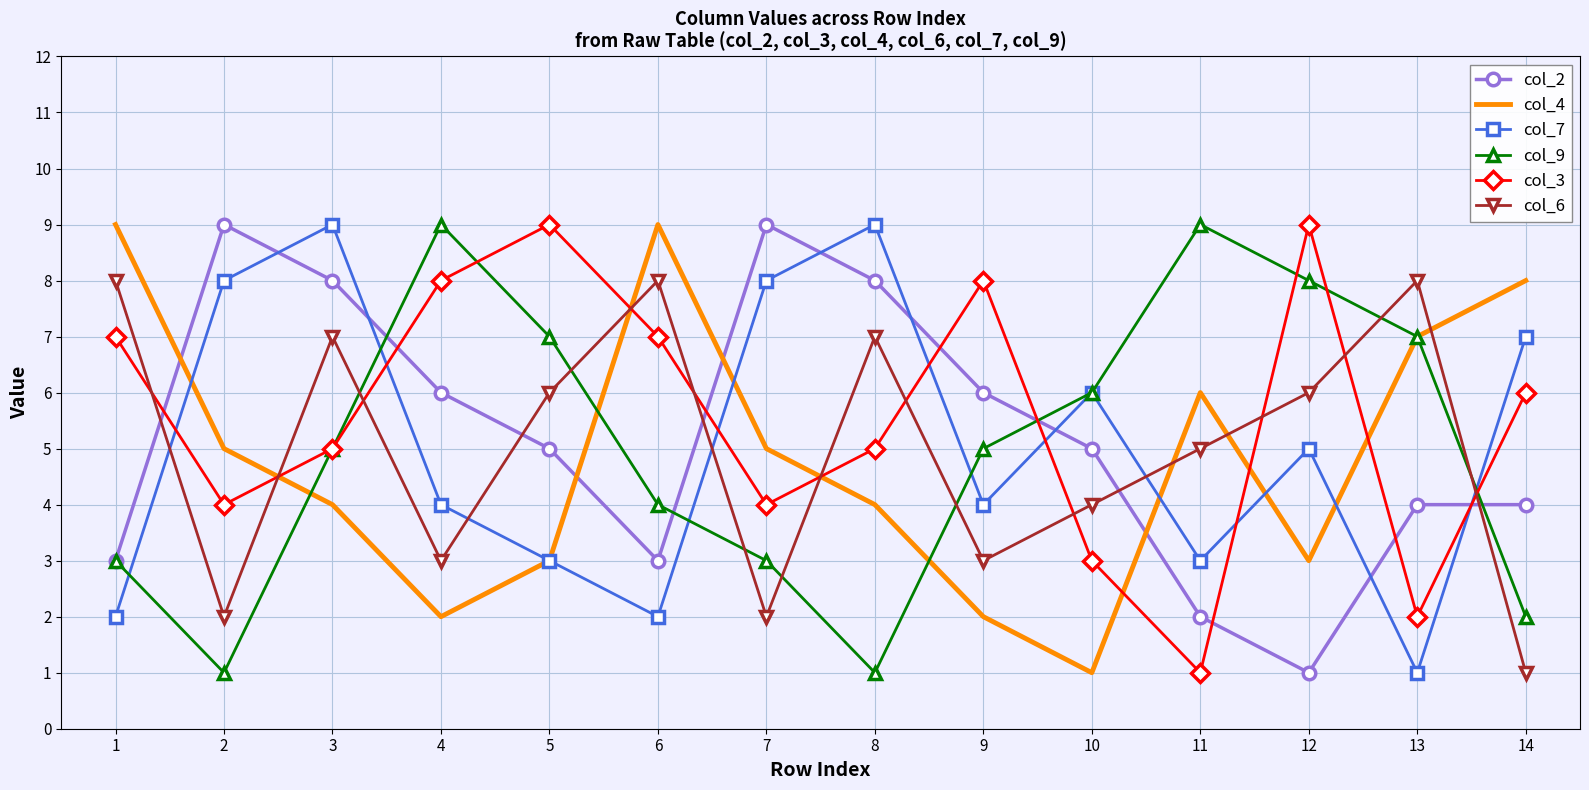

Between 2 and 14, which series saw the biggest shift?

col_2